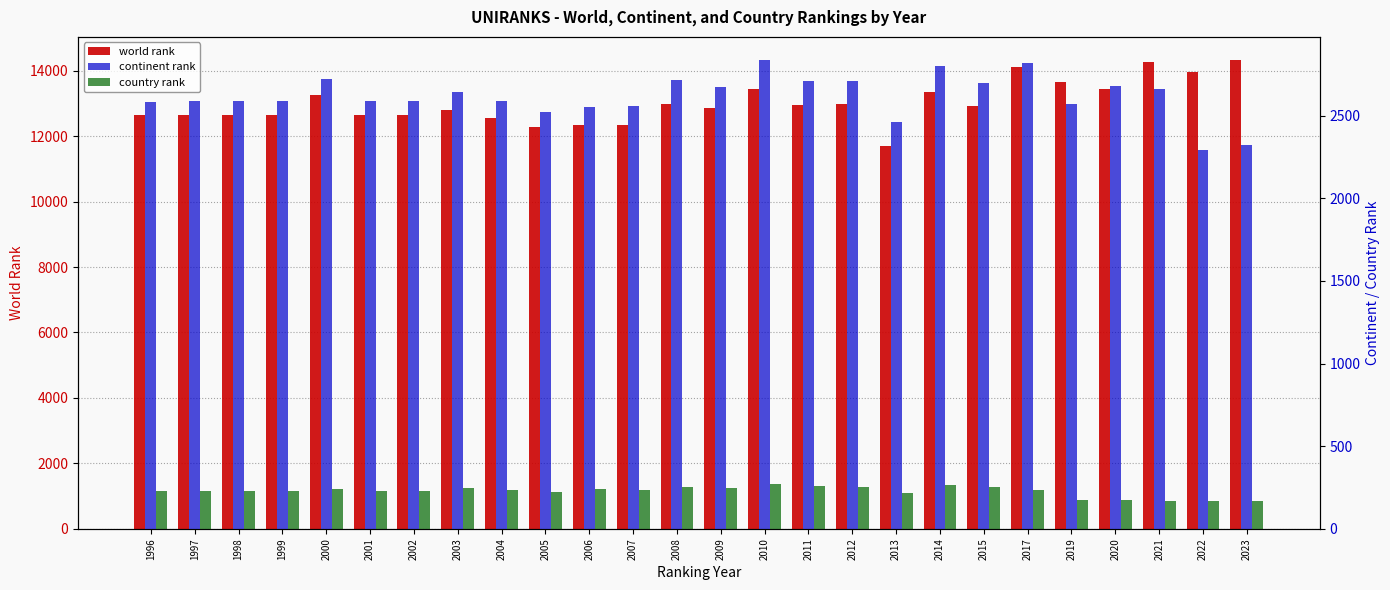

What is the approximate value of country rank at 2017?

236